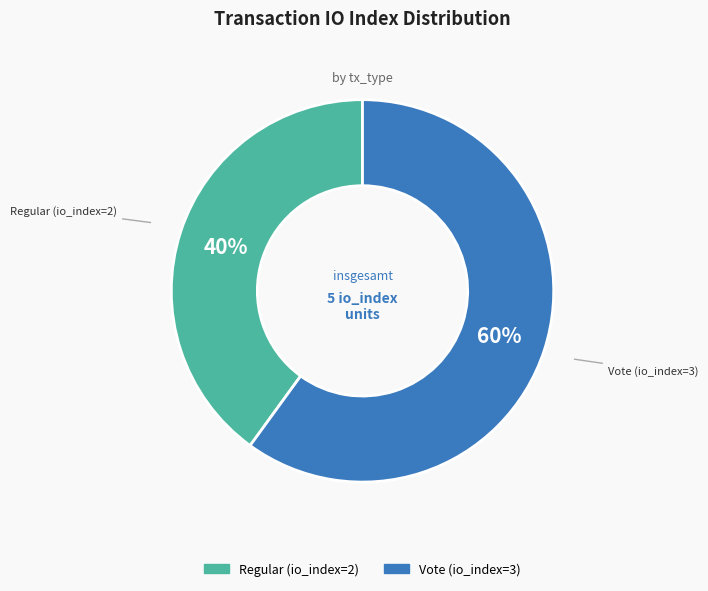

To the nearest percent, what is the difference between the Vote (io_index=3) and Regular (io_index=2) slice percentages?

20%